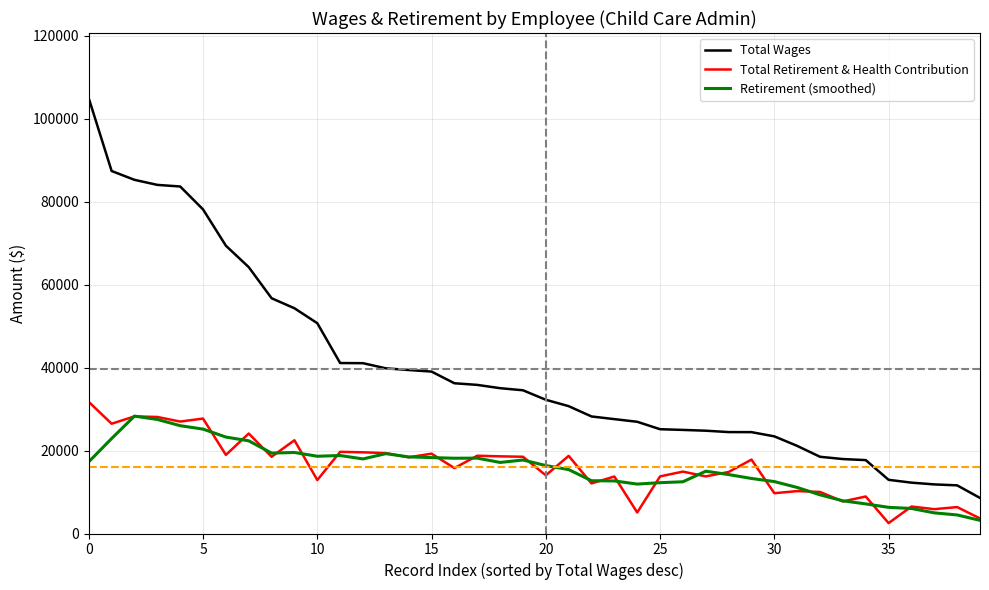

What is the greatest value displayed?

104920.0